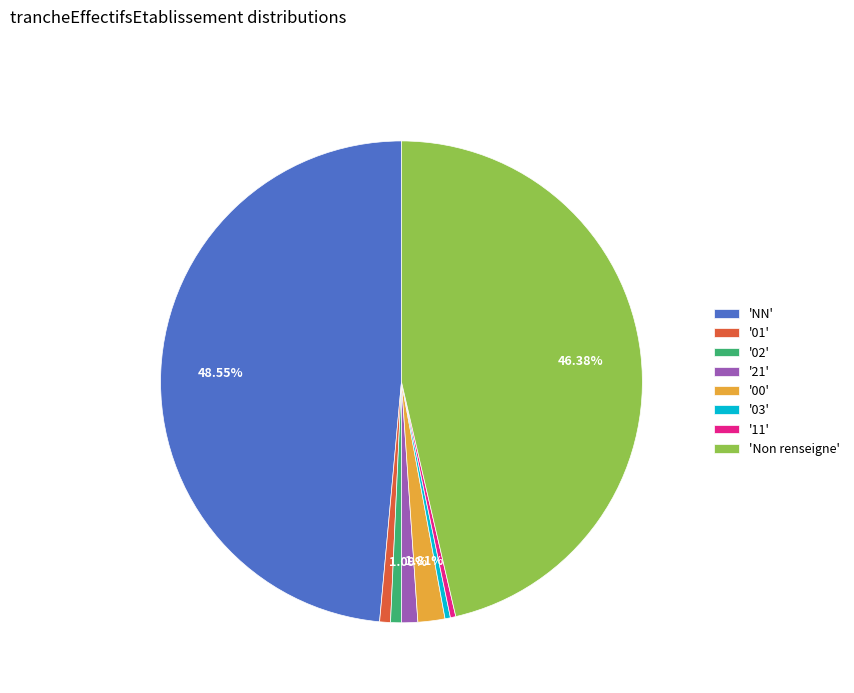

Is the sum of '03' and '11' greater than half?

No